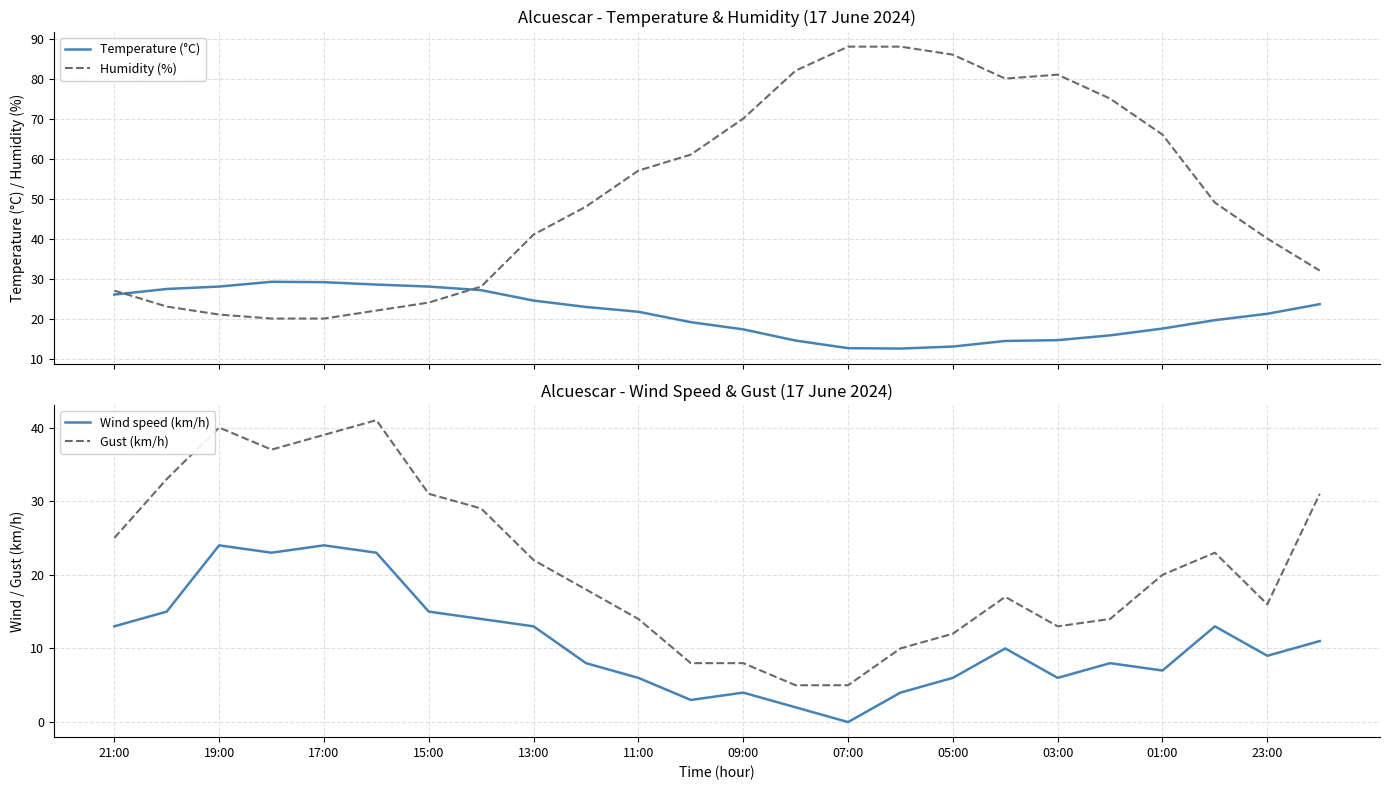

After their last crossing, which series has the higher values: Temperature (°C) or Humidity (%)?

Humidity (%)